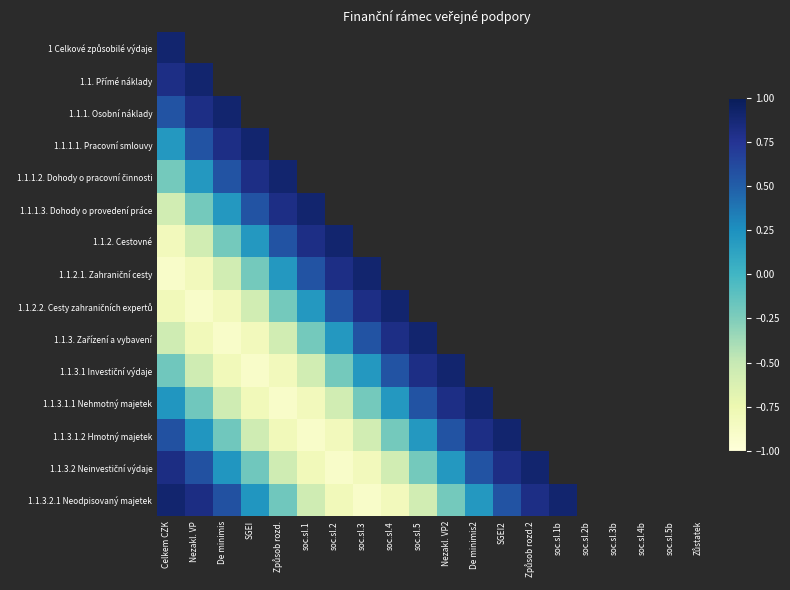

At how many categories does at least one series exceed 0?

15